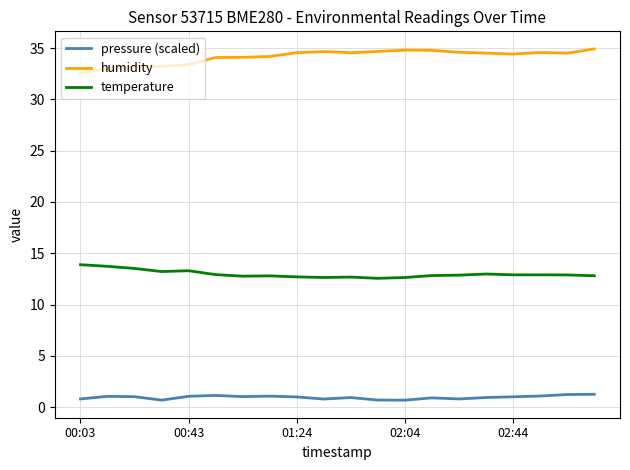

How many lines are shown in the chart?

3